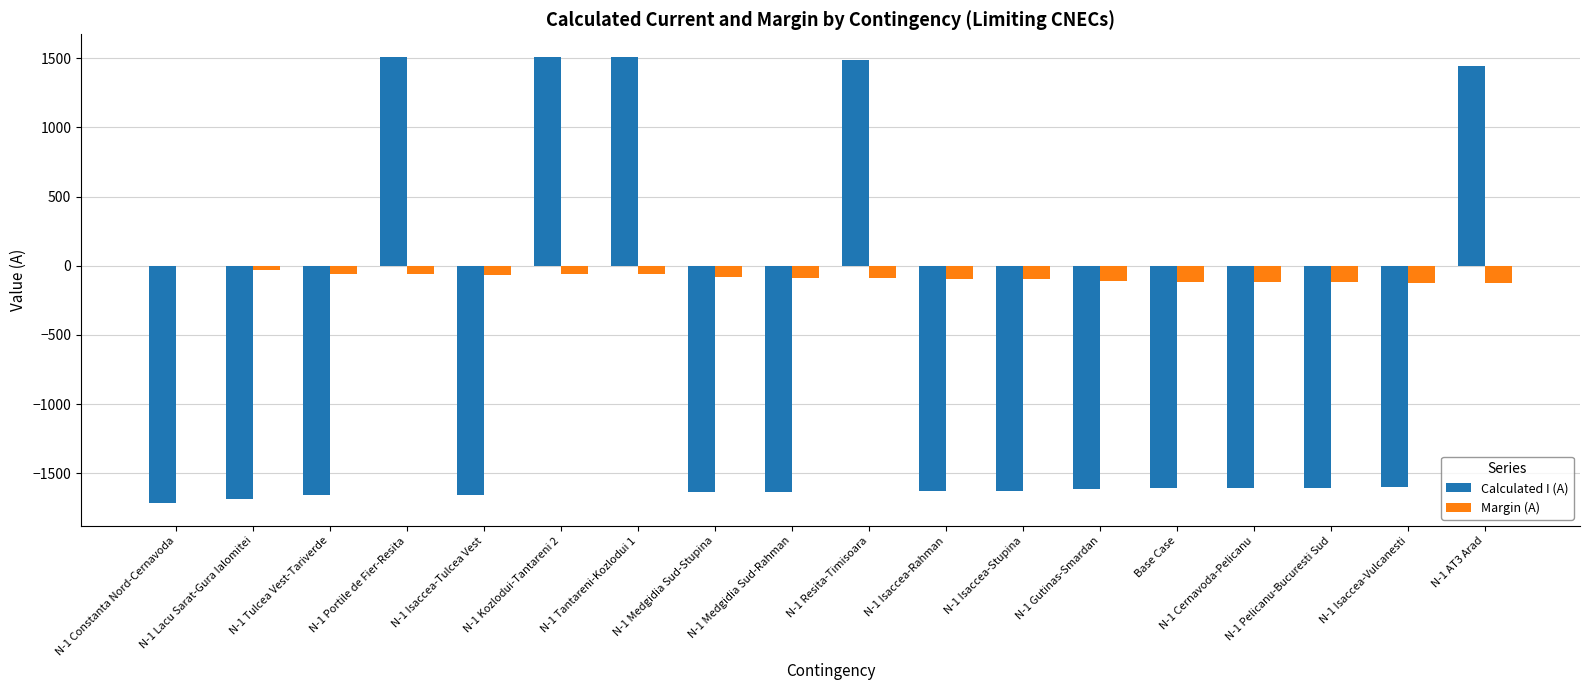

What are all the series names shown in the legend?

Calculated I (A), Margin (A)